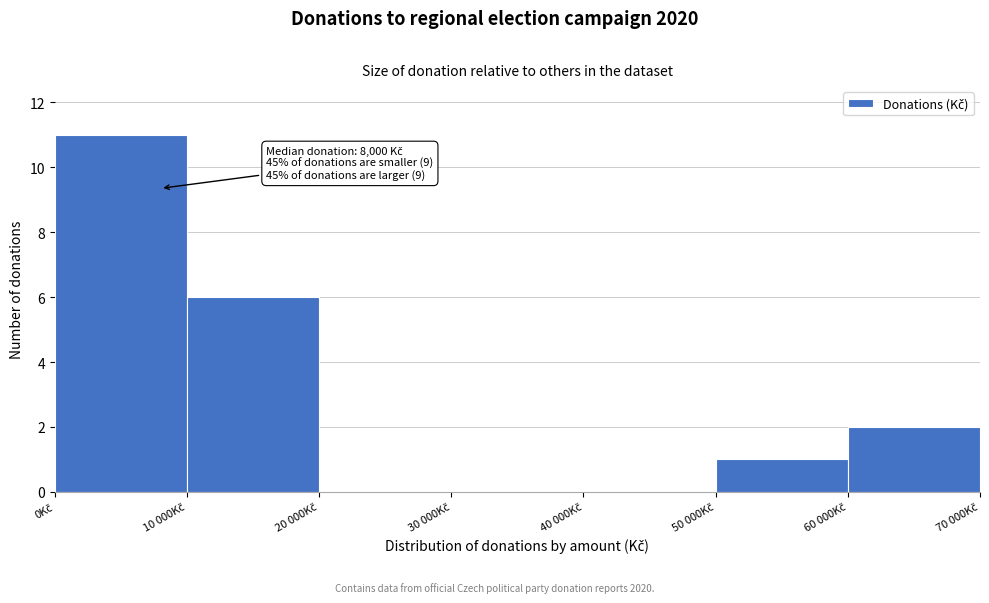

What is the greatest value displayed?

11